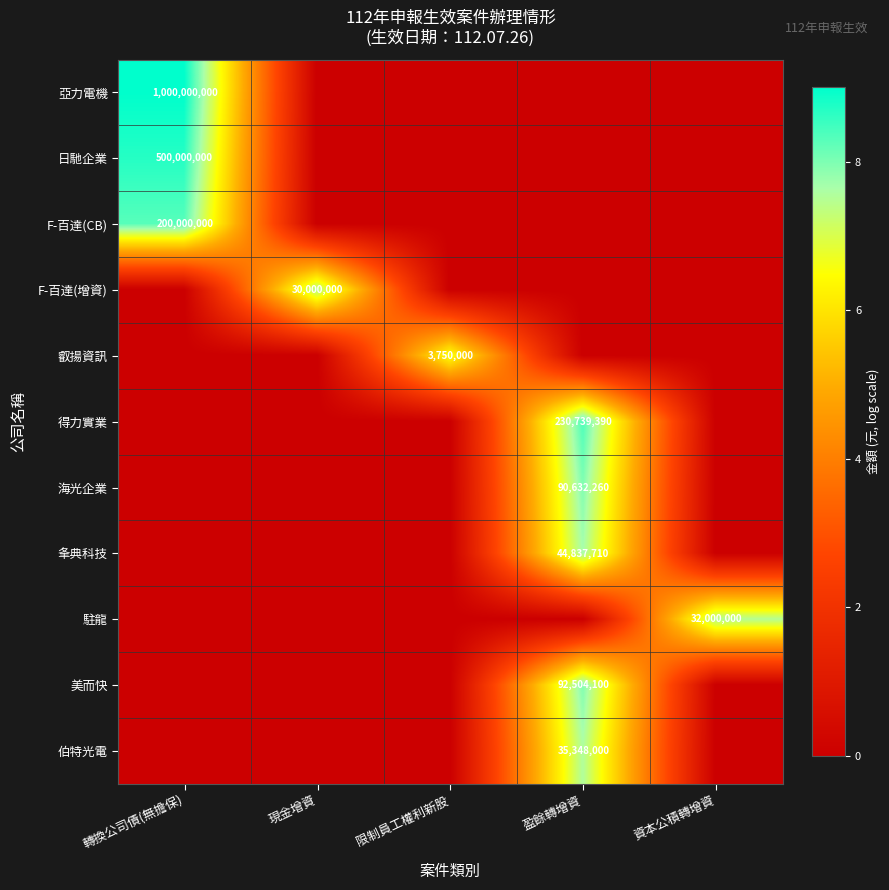

Is the value of 海光企業 at 盈餘轉增資 greater than the value of 日馳企業 at 轉換公司債(無擔保)?

No